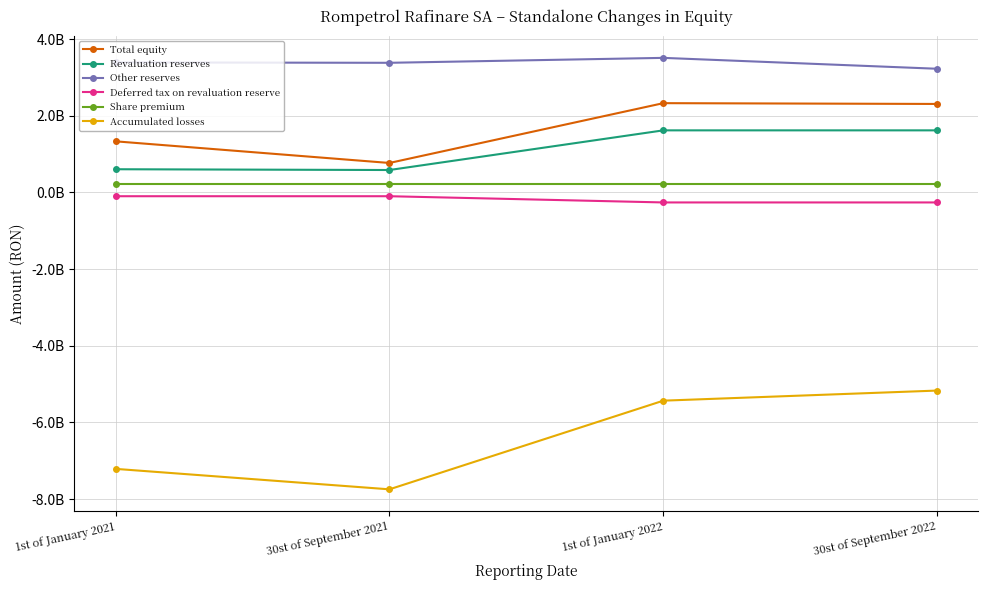

True or false: Revaluation reserves and Other reserves cross at least once.

False